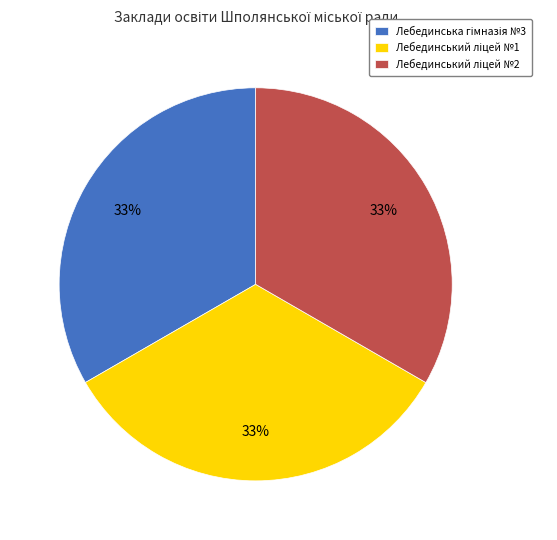

To the nearest percent, what is the average slice percentage?

33%